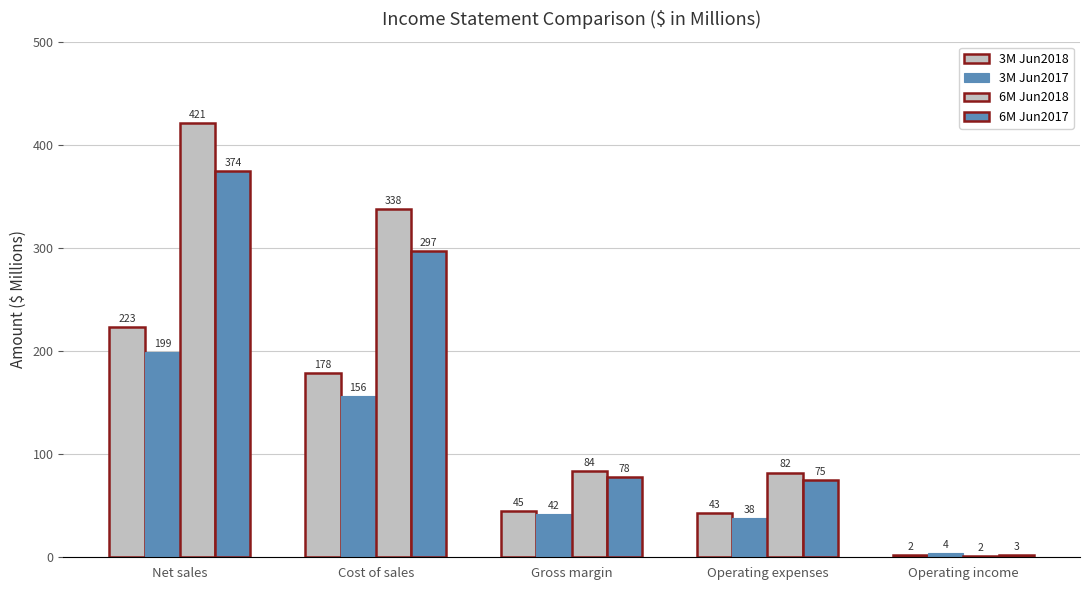

At which label does 6M Jun2017 reach its minimum?

Operating income